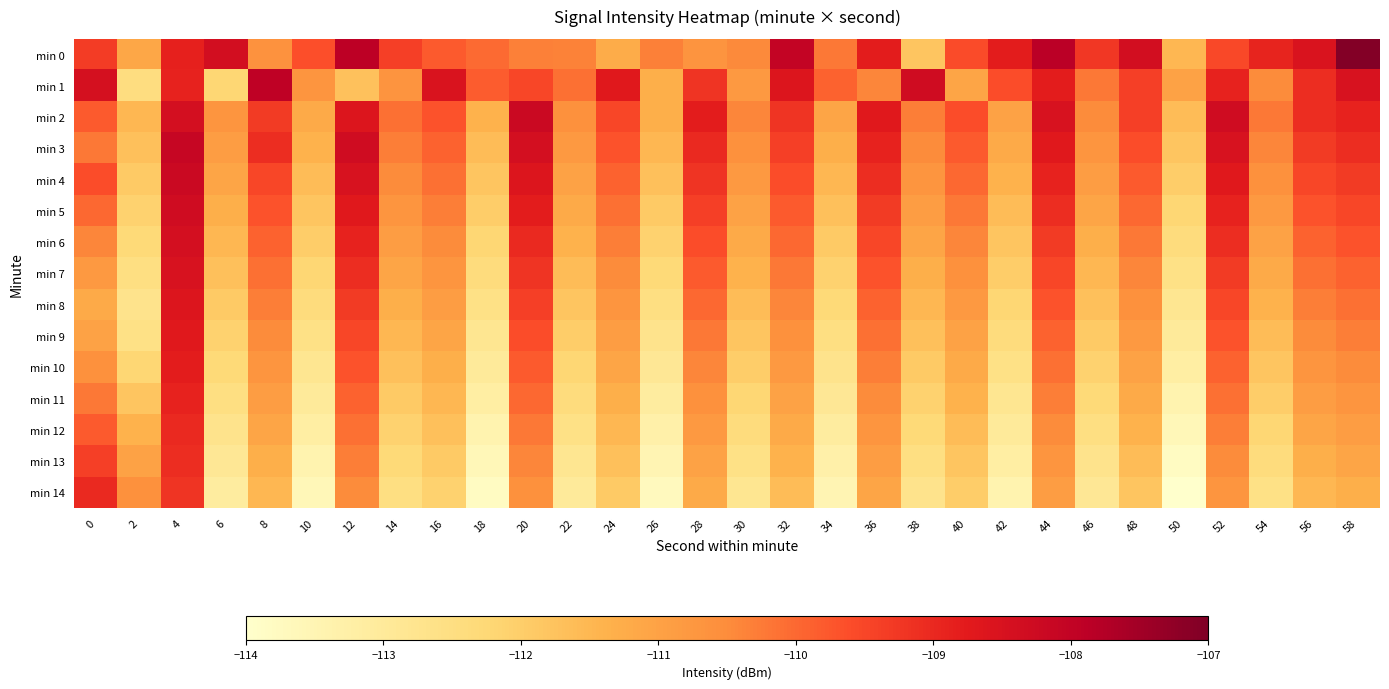

Rank the series by their maximum value, from lowest to highest.

min 13, min 12, min 14, min 11, min 10, min 9, min 8, min 7, min 6, min 5, min 2, min 4, min 3, min 1, min 0